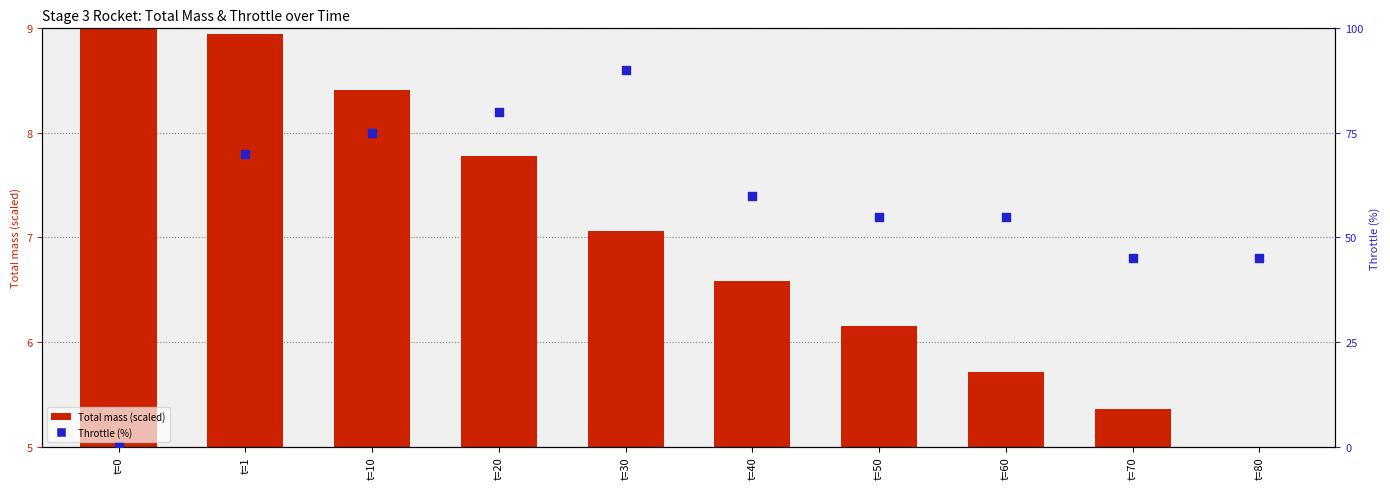

Is the value of Throttle (%) at t=80 greater than the value of Total mass (scaled) at t=60?

Yes